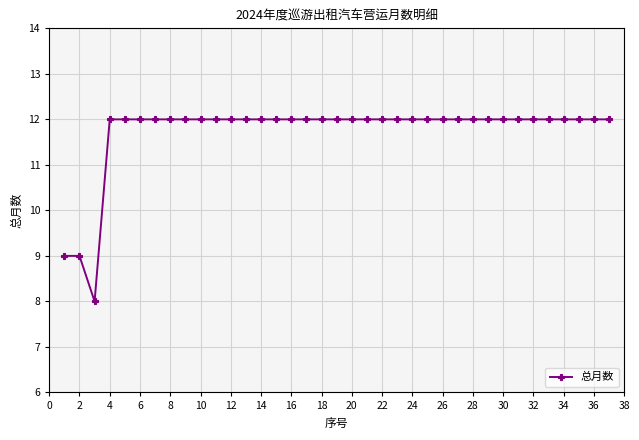

What is the minimum value shown in the chart?

8